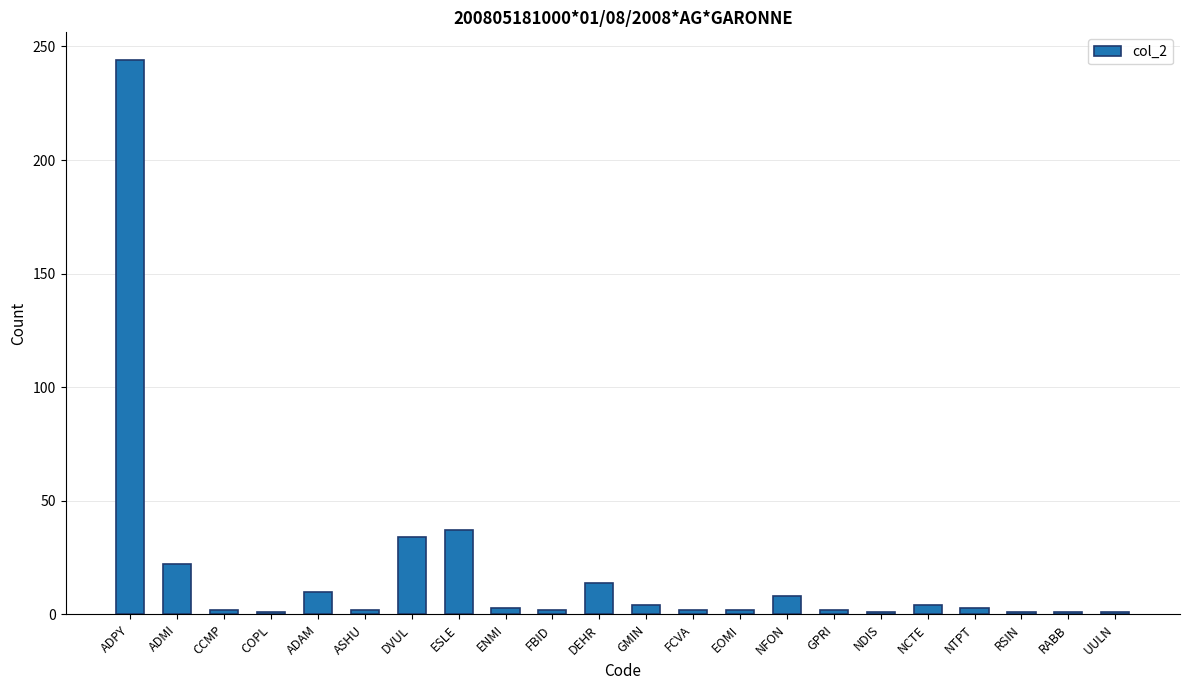

What is the difference between the maximum and minimum values?

243